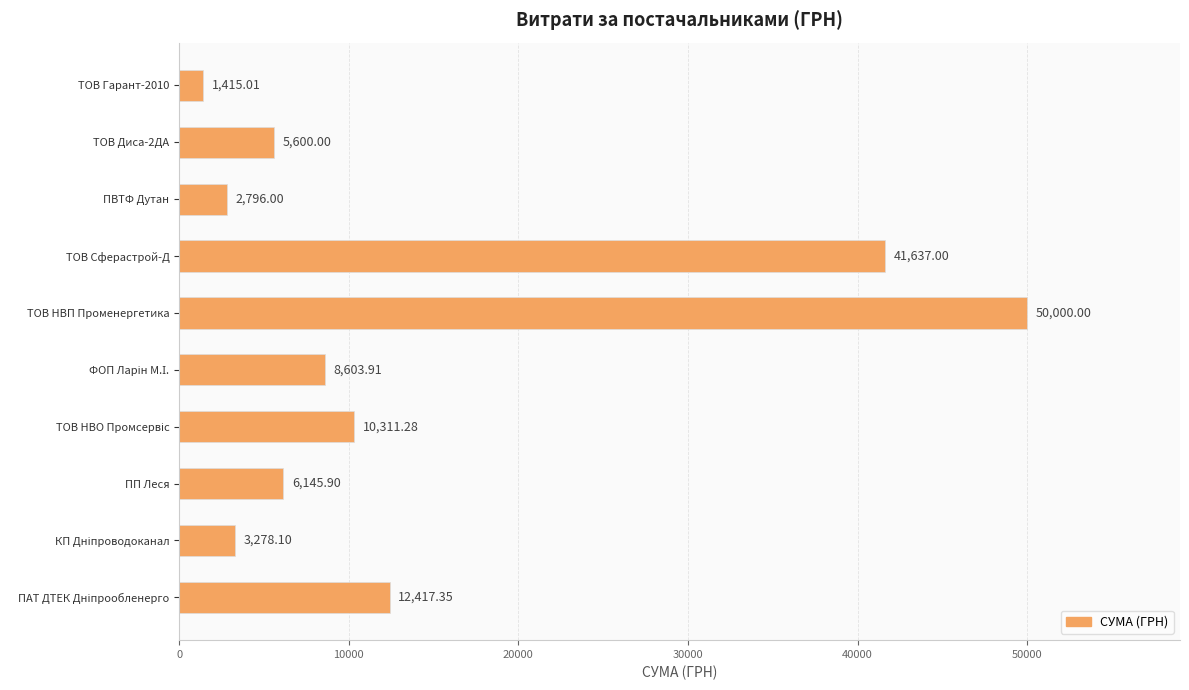

Does the chart contain stacked bars?

No